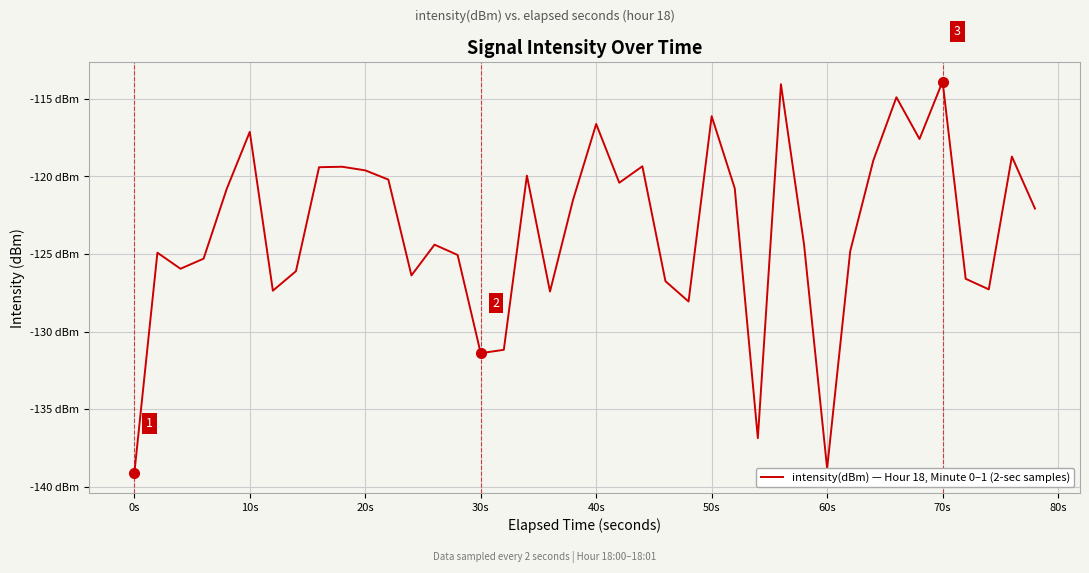

Does the chart display data point markers on the line(s)?

No